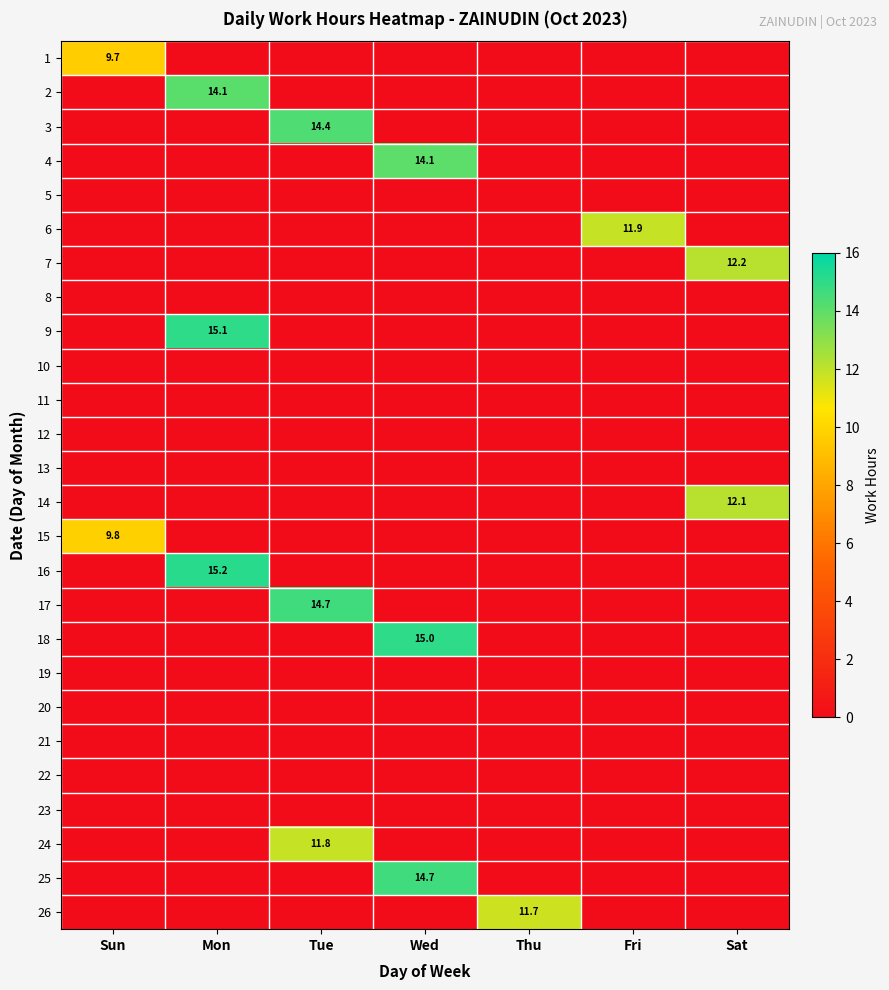

At how many categories does at least one series exceed 2?

7